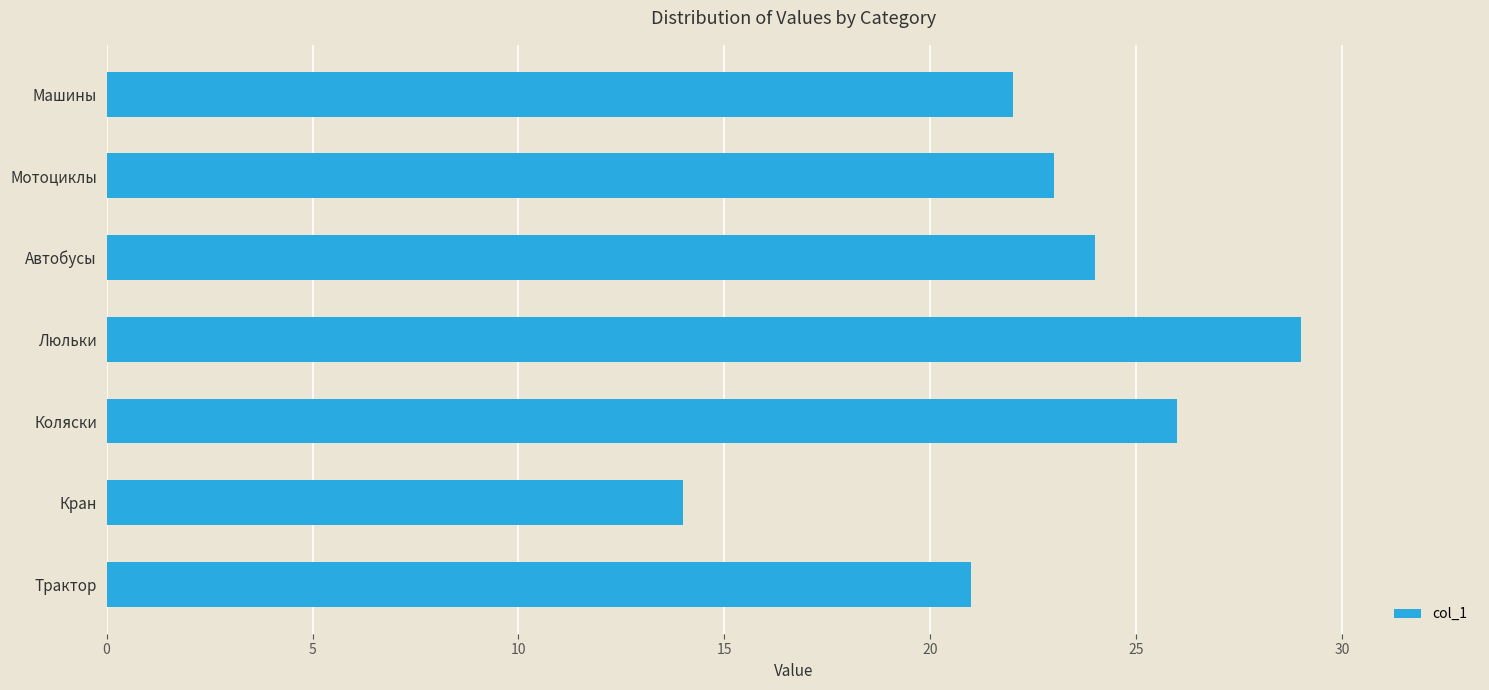

List the labels in order of value, largest first.

Люльки, Коляски, Автобусы, Мотоциклы, Машины, Трактор, Кран